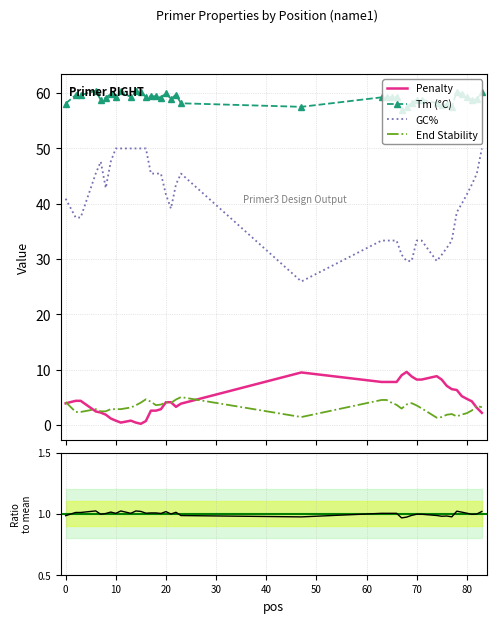

True or false: Penalty and Tm (°C) cross at least once.

False